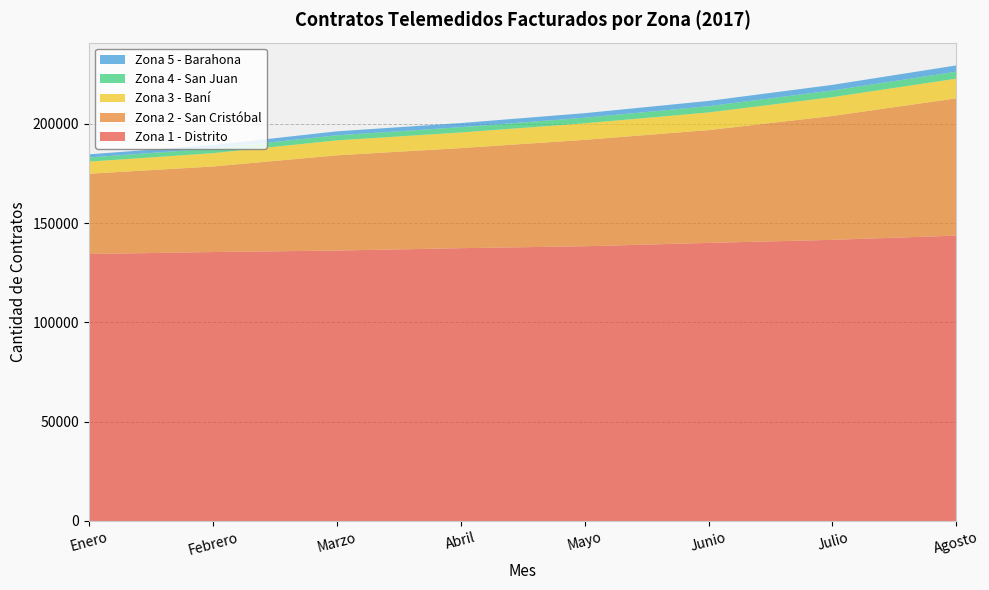

Reading right to left, what are all the values shown in this chart?

Zona 1 - Distrito: Agosto=143711	Julio=141590	Junio=140046	Mayo=138347	Abril=137386	Marzo=136186	Febrero=135440	Enero=134440
Zona 2 - San Cristóbal: Agosto=69135	Julio=62382	Junio=56800	Mayo=53591	Abril=50393	Marzo=47957	Febrero=43079	Enero=40419
Zona 3 - Baní: Agosto=9906	Julio=9469	Junio=8895	Mayo=8323	Abril=7862	Marzo=7528	Febrero=6700	Enero=6112
Zona 4 - San Juan: Agosto=3525	Julio=3369	Junio=3145	Mayo=2819	Abril=2673	Marzo=2542	Febrero=2366	Enero=2087
Zona 5 - Barahona: Agosto=3153	Julio=2820	Junio=2650	Mayo=2290	Abril=2076	Marzo=2007	Febrero=1717	Enero=1584